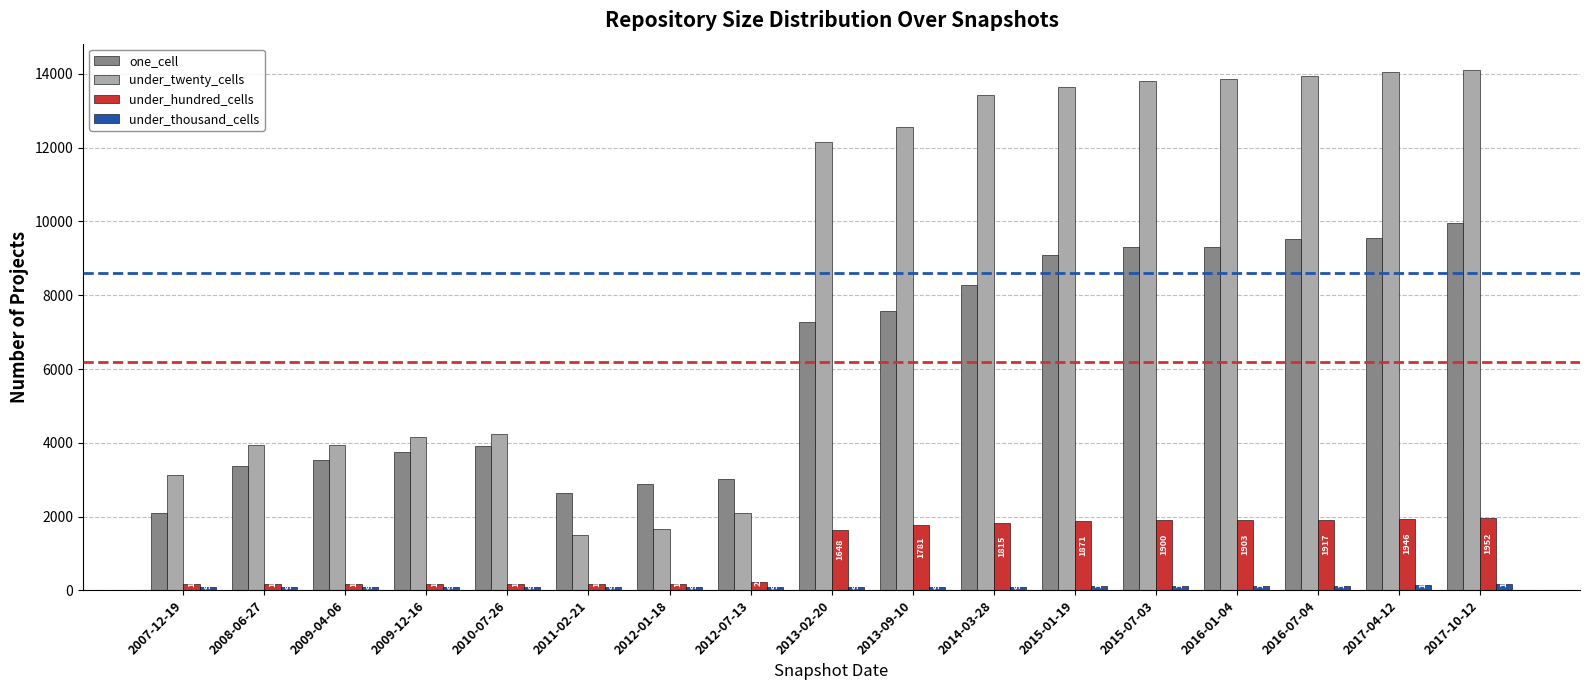

How many categories are shown in the chart?

17